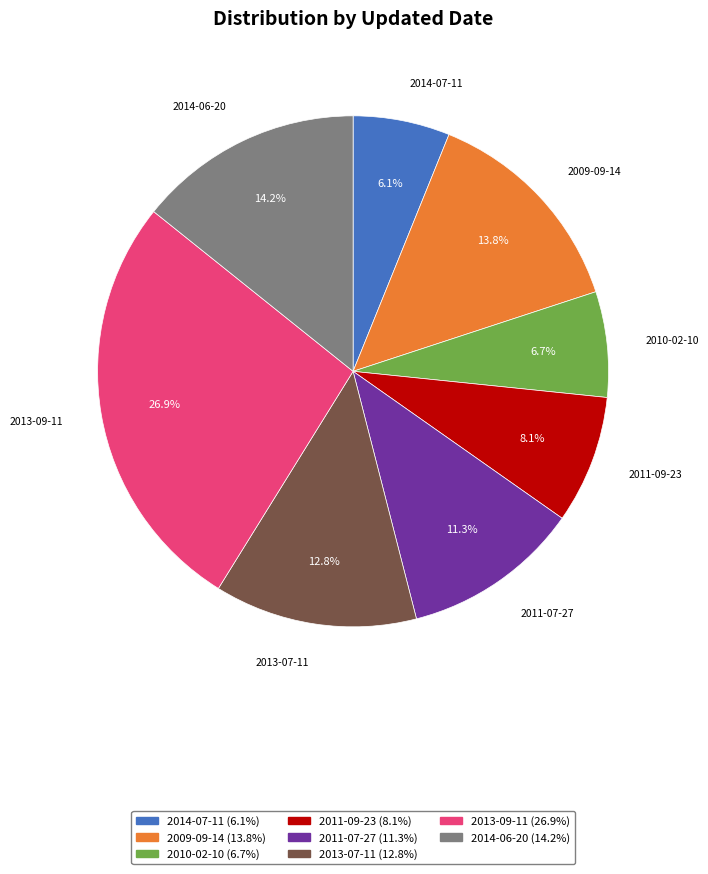

Does any single category account for the majority?

No